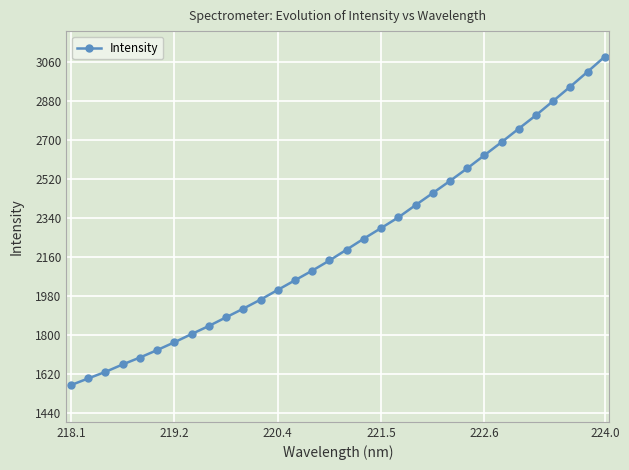

How many lines are shown in the chart?

1